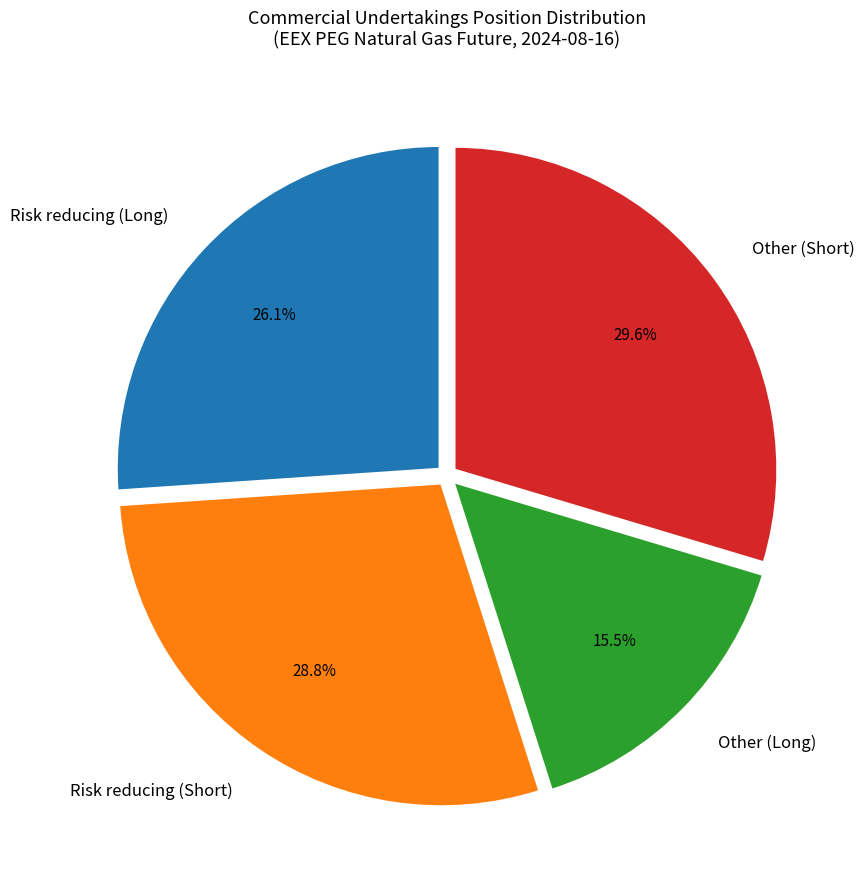

Approximately how many times larger is the value at Risk reducing (Long) compared to Risk reducing (Short)?

0.9